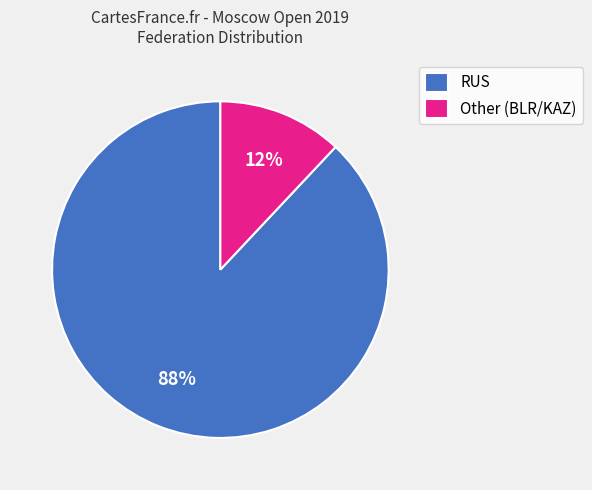

Is Other the majority of the pie?

No